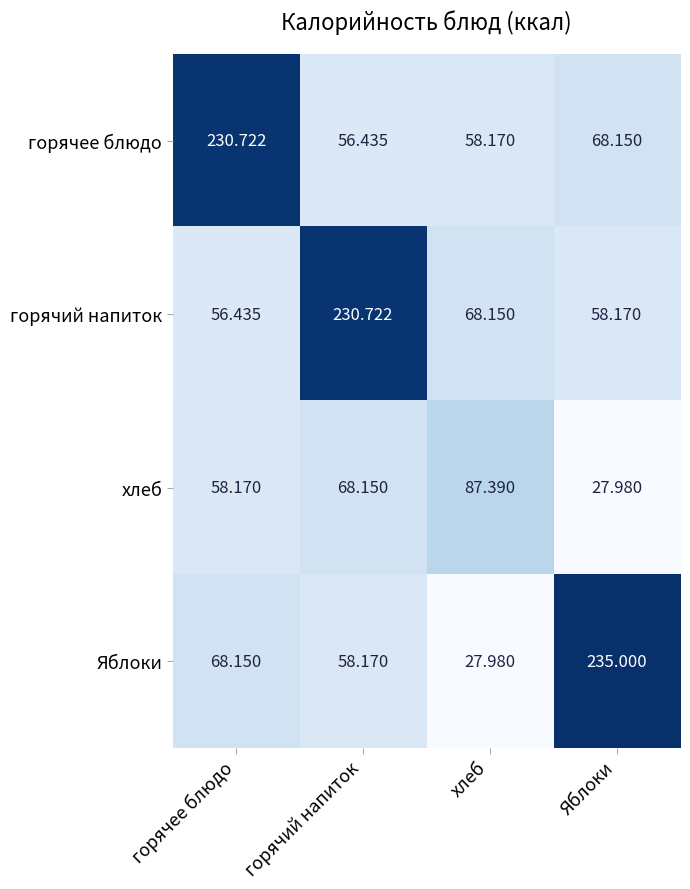

At which label does горячий напиток reach its peak?

горячий напиток